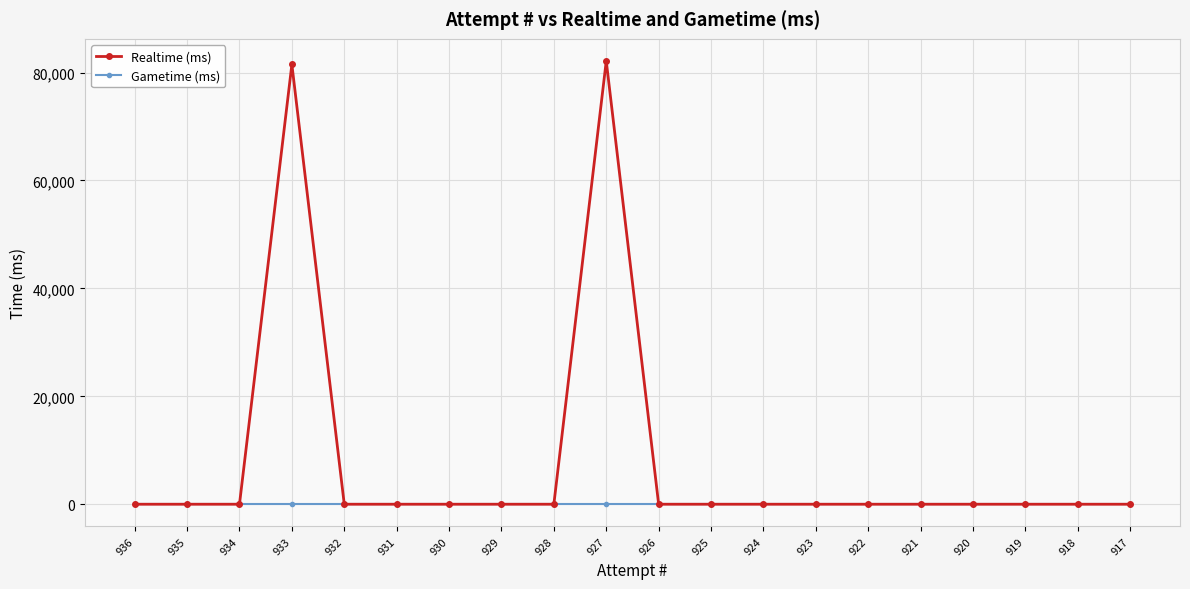

True or false: Gametime (ms) and Realtime (ms) cross at least once.

False